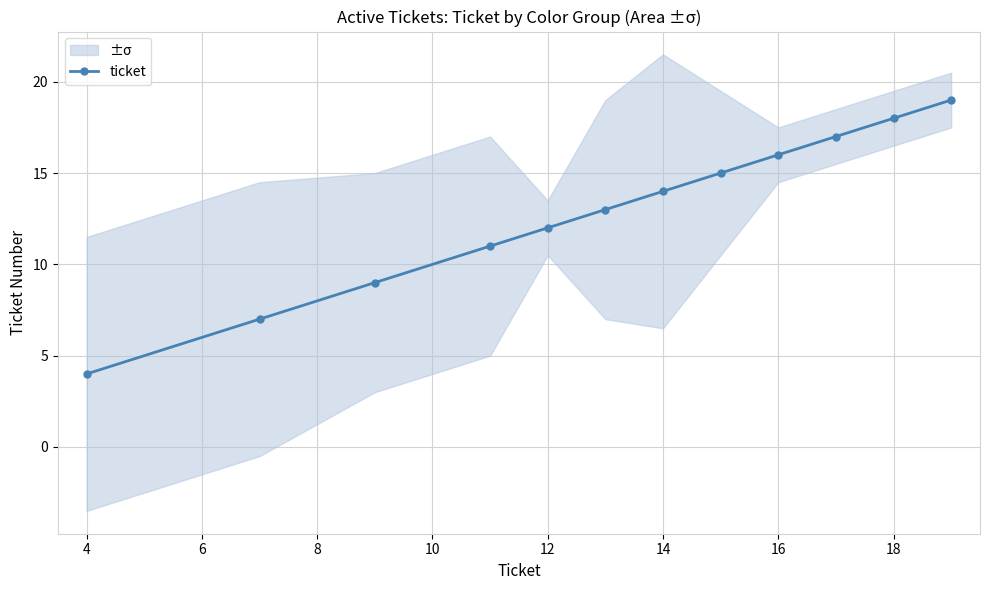

What is the greatest value displayed?

19